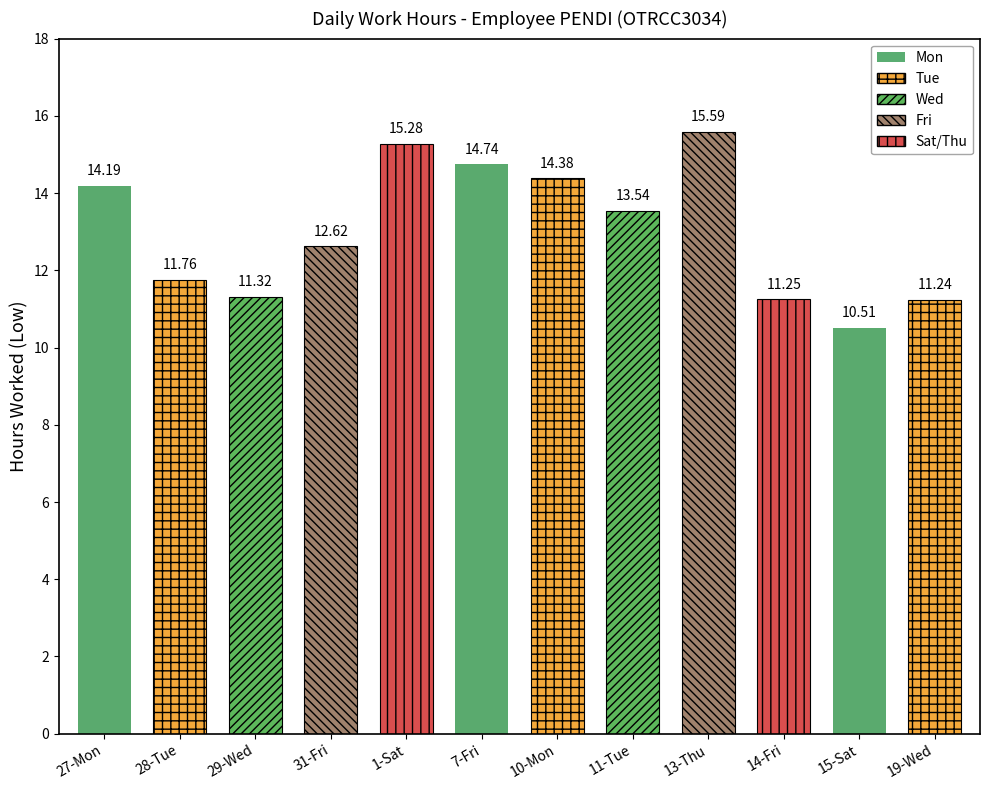

Reading left to right, what are all the values shown in this chart?

27-Mon=14.2	28-Tue=11.8	29-Wed=11.3	31-Fri=12.6	1-Sat=15.3	7-Fri=14.7	10-Mon=14.4	11-Tue=13.5	13-Thu=15.6	14-Fri=11.2	15-Sat=10.5	19-Wed=11.2